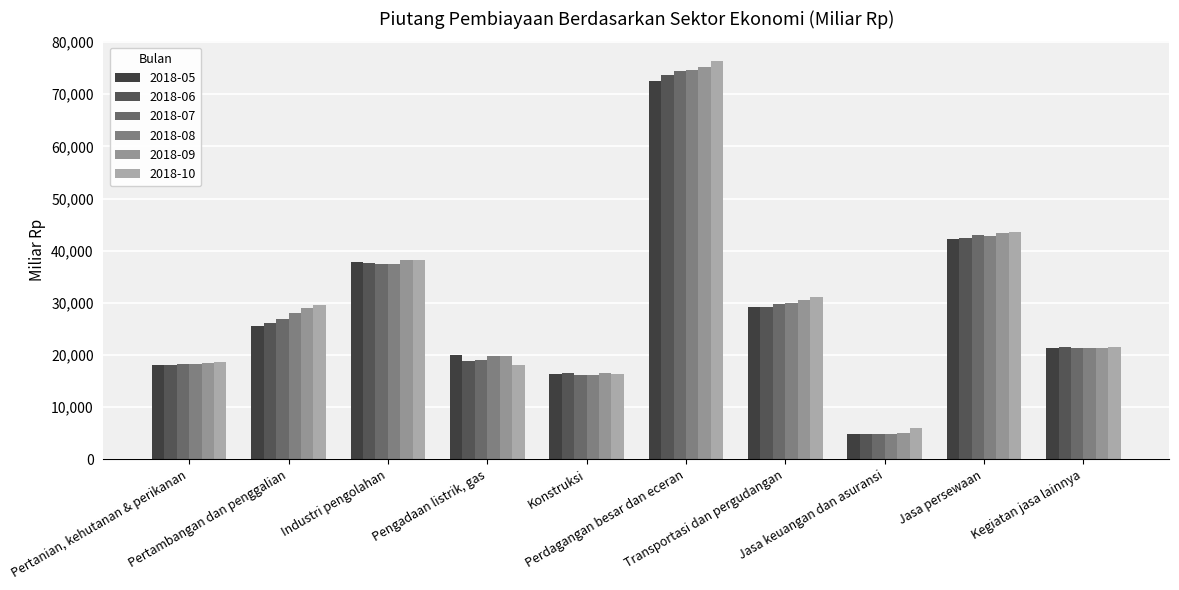

Is it true that 2018-10 equals 38303.3 at Industri pengolahan?

True